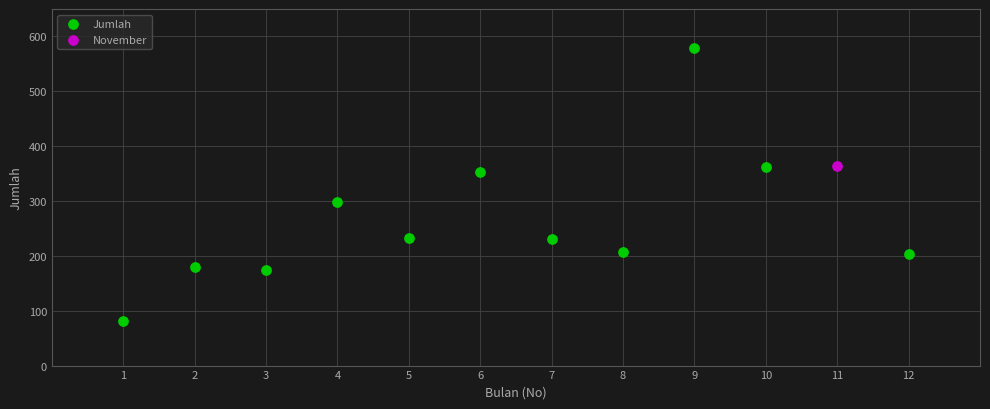

What are all the series names shown in the legend?

Jumlah, November